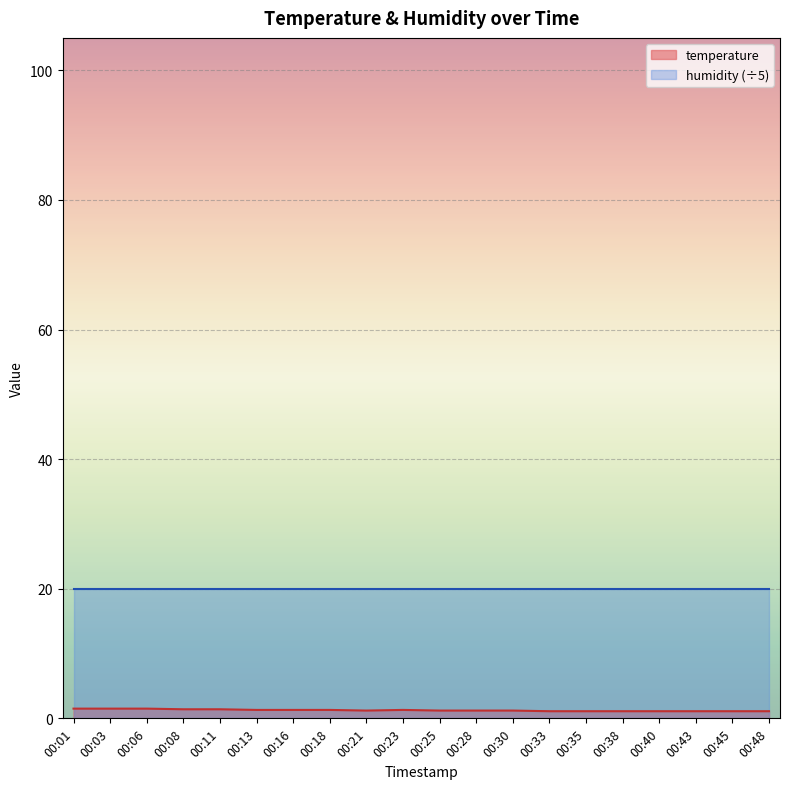

The value at 00:03 is 2.2. True or false?

False